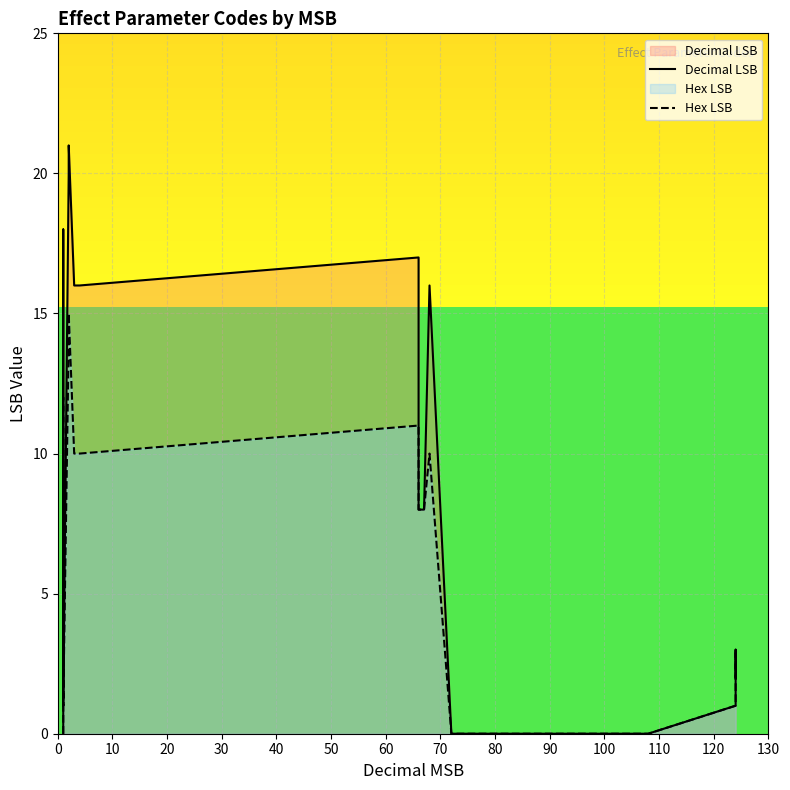

In Hex LSB, how many points are higher than both neighbors (excluding endpoints)?

5